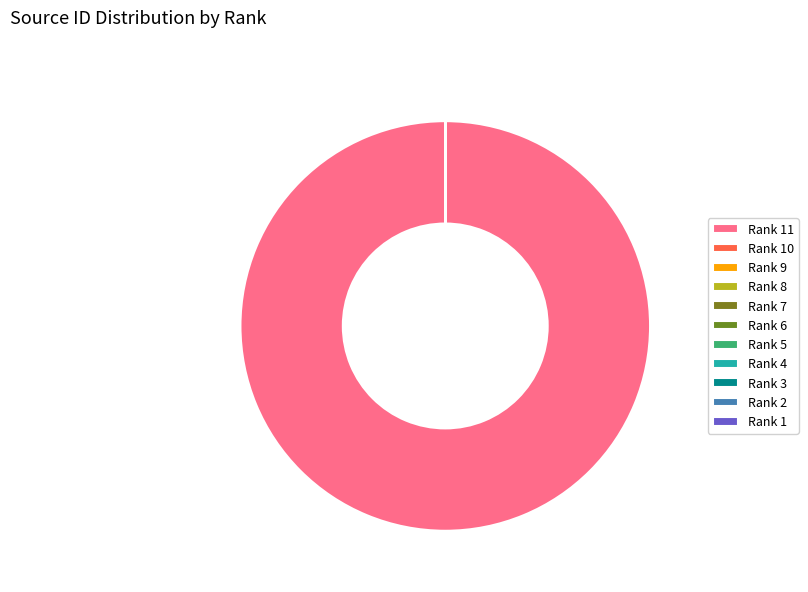

Which has a higher value, Rank 6 or Rank 3?

Rank 6